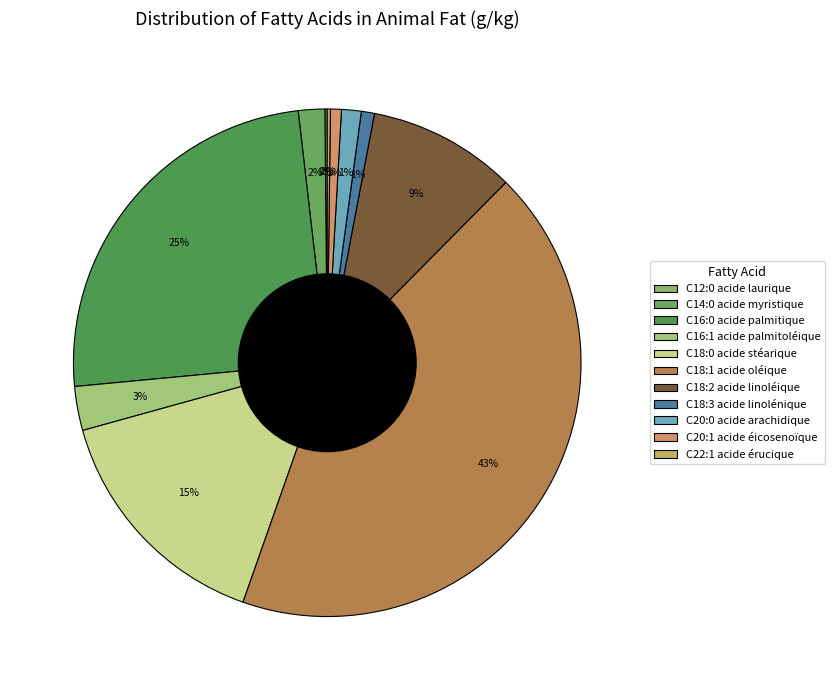

What percentage is the C18:0 acide stéarique slice, to the nearest percent?

15%